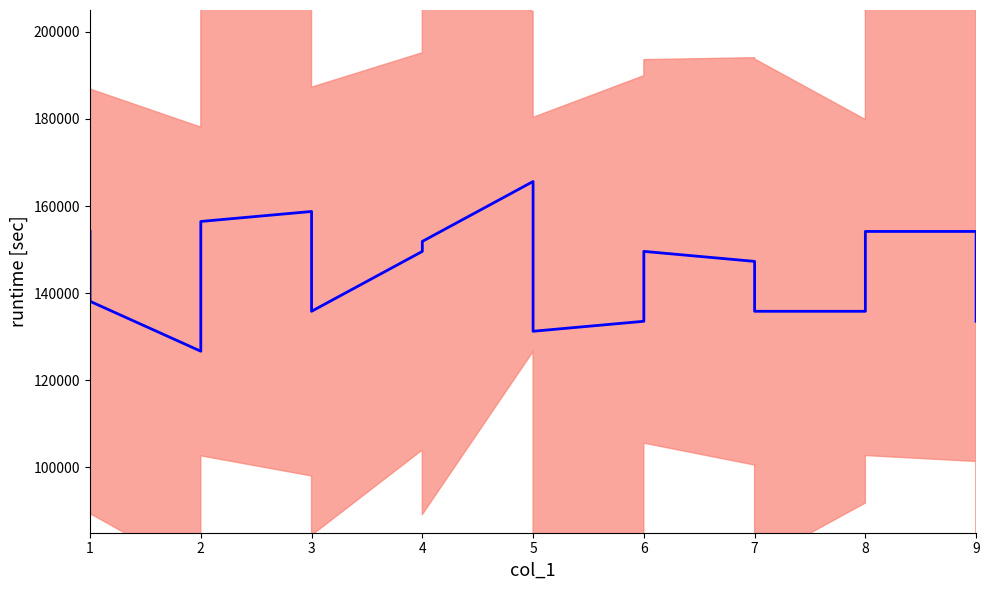

How many lines are shown in the chart?

1